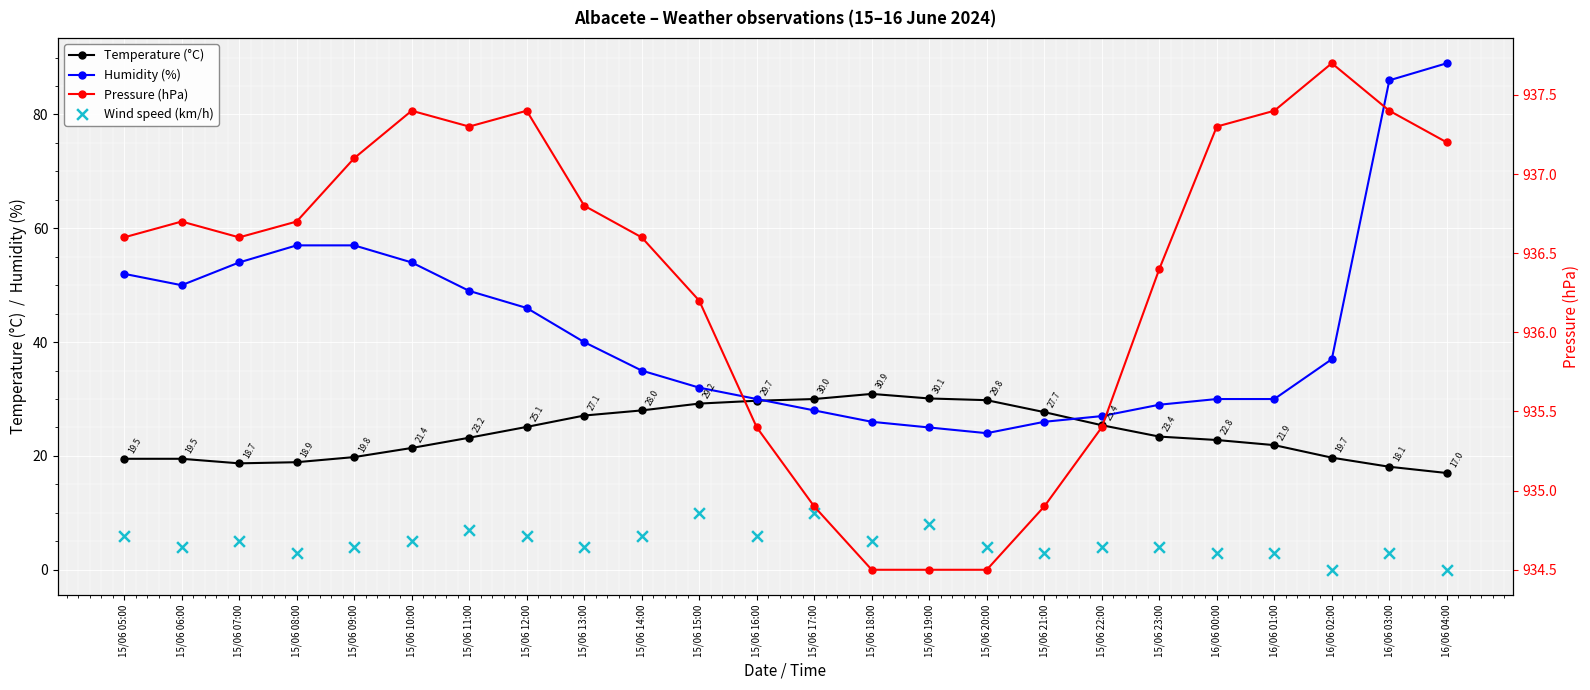

What are all the series names shown in the legend?

Temperature (°C), Humidity (%), Wind speed (km/h), Pressure (hPa)